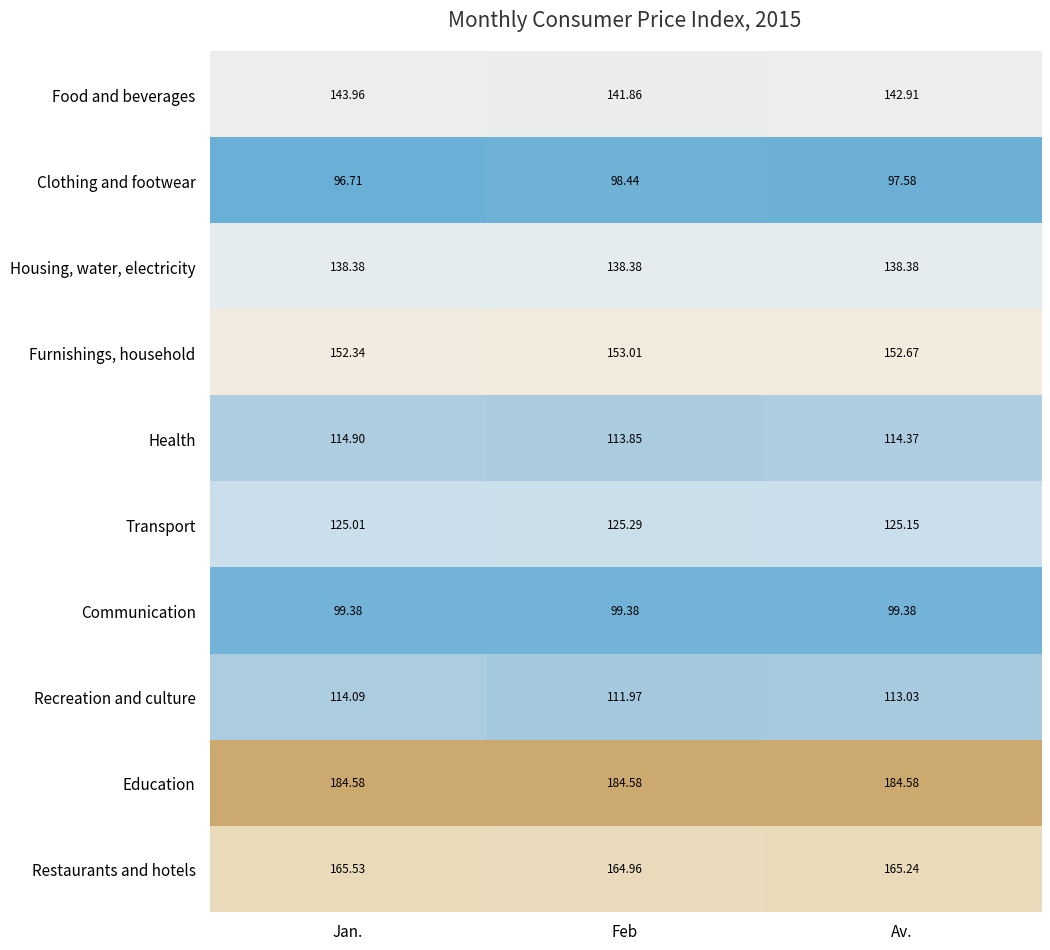

At which label is Food and beverages closest to 142?

Feb